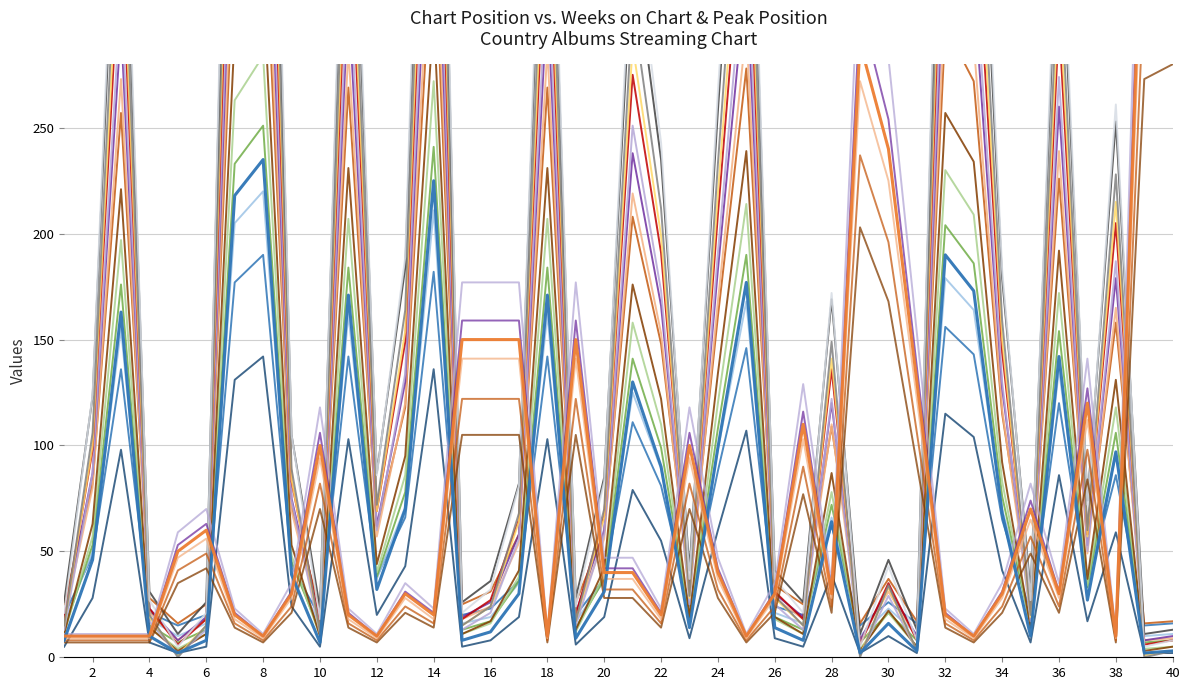

List the series in order of their overall mean, highest first.

Weeks on Chart, Peak Position